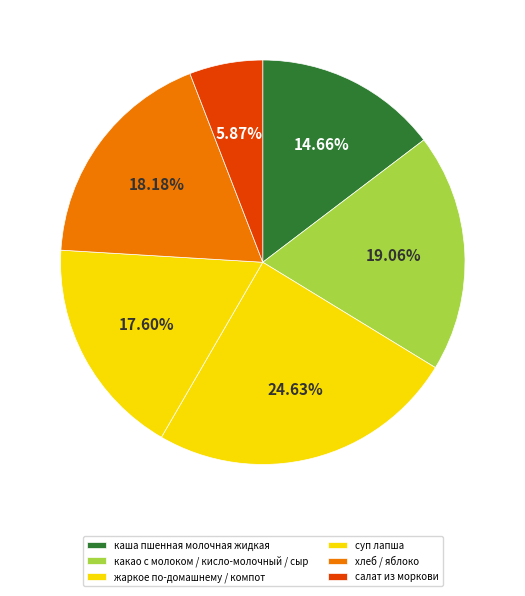

Count the number of slices in the pie.

6